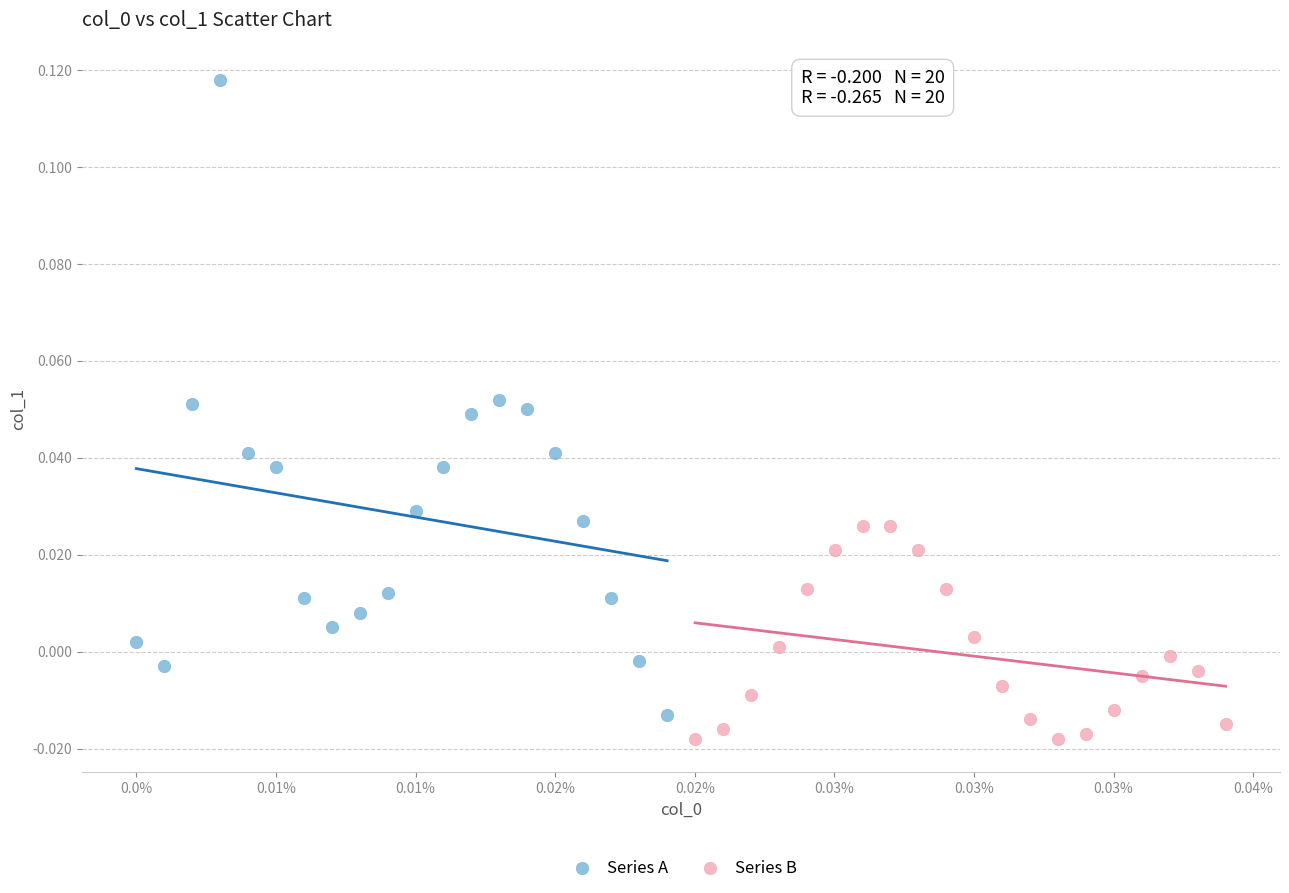

Which series has the widest spread of Y values?

Series A